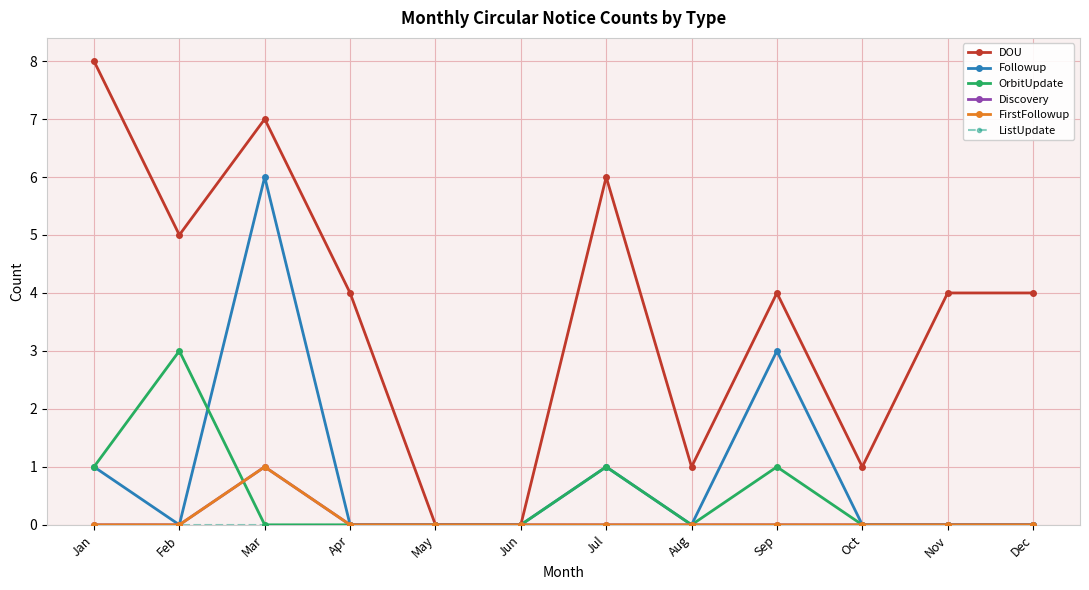

At Jan, list the series in order from largest to smallest.

DOU, Followup, OrbitUpdate, Discovery, FirstFollowup, ListUpdate